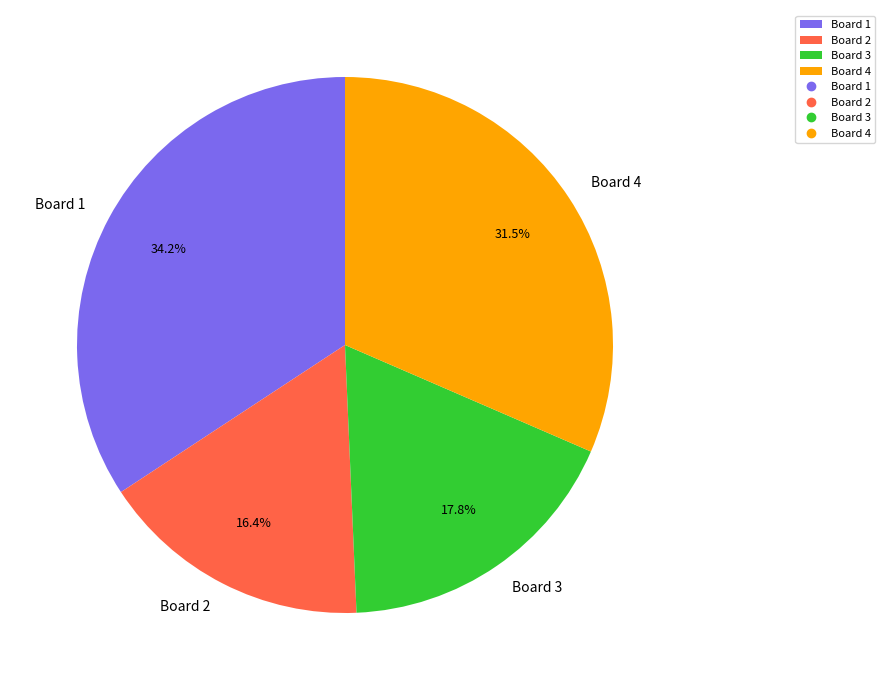

Is there a majority slice in this chart?

No